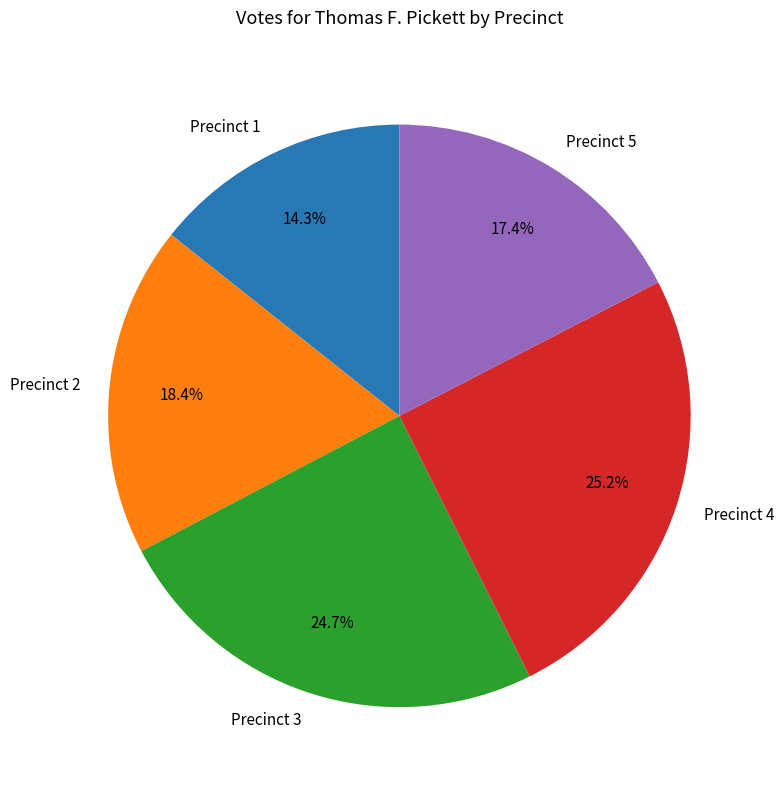

Does Precinct 2 account for over 50% of the chart?

No